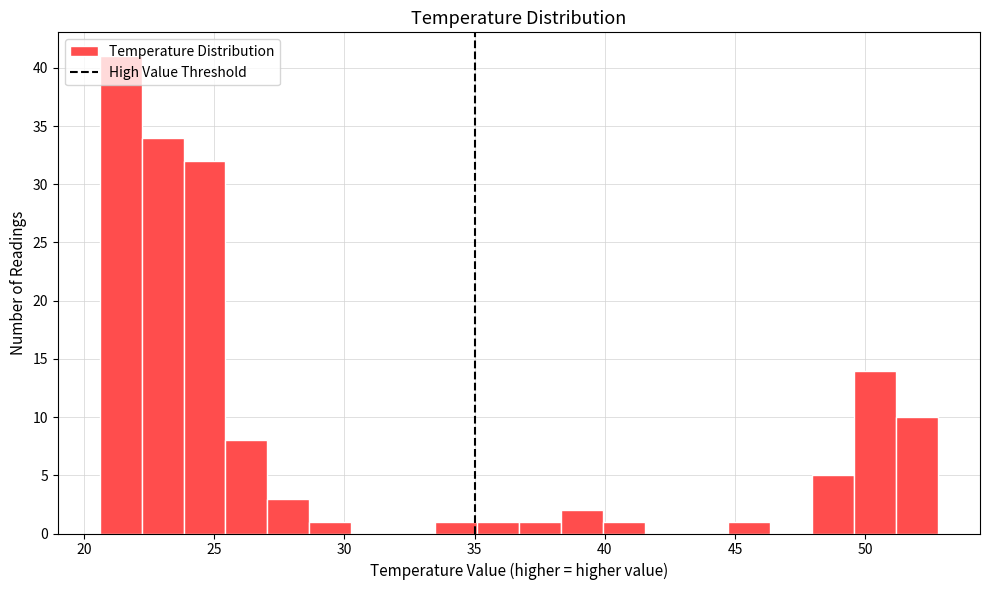

Around what value on the x-axis is the tallest bar? Give the approximate position of its centre, as read against the axis.

21.5